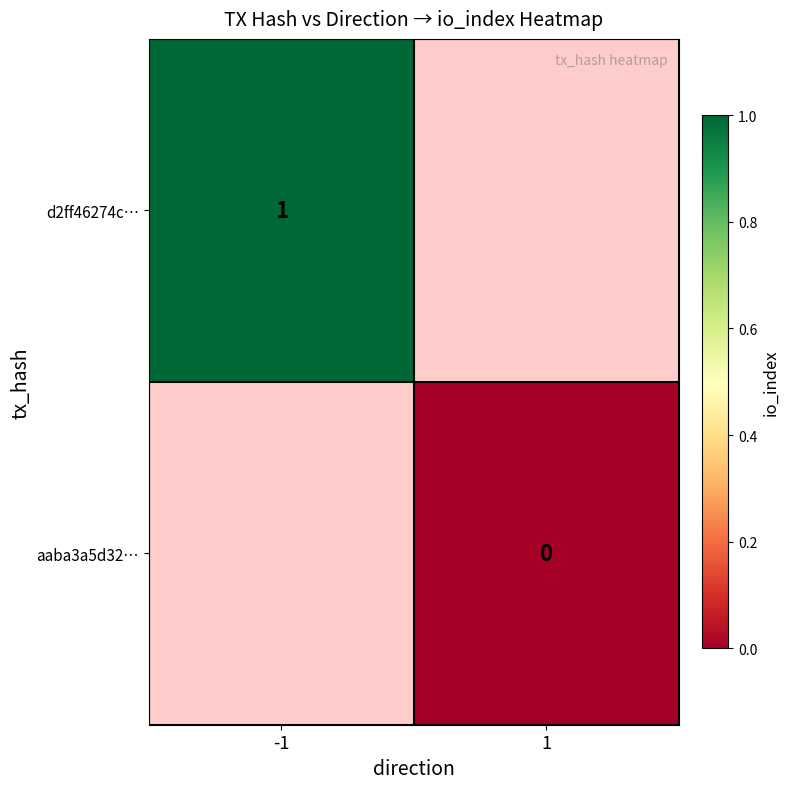

What is the highest value of the d2ff46274c… series?

1.0